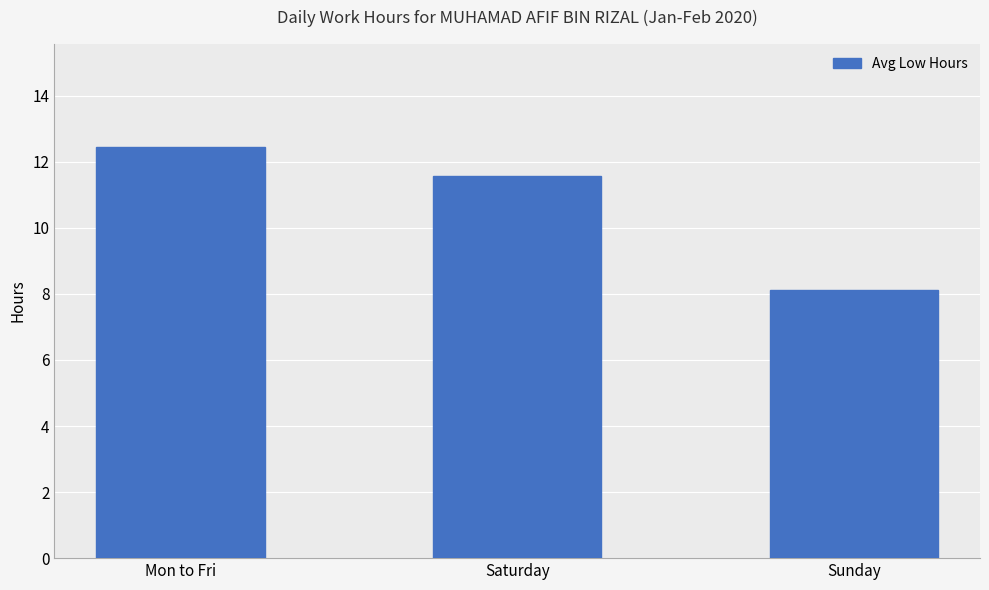

Which has a higher value, Sunday or Mon to Fri?

Mon to Fri